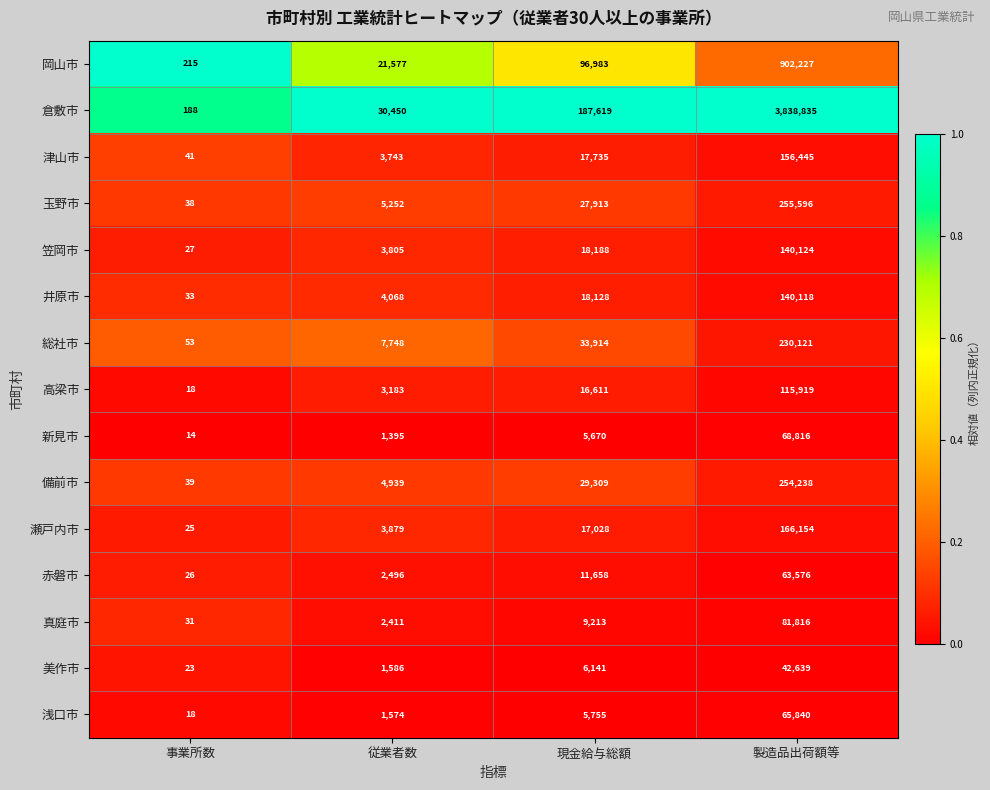

At 現金給与総額, list the series in order from smallest to largest.

新見市, 浅口市, 美作市, 真庭市, 赤磐市, 高梁市, 瀬戸内市, 津山市, 井原市, 笠岡市, 玉野市, 備前市, 総社市, 岡山市, 倉敷市